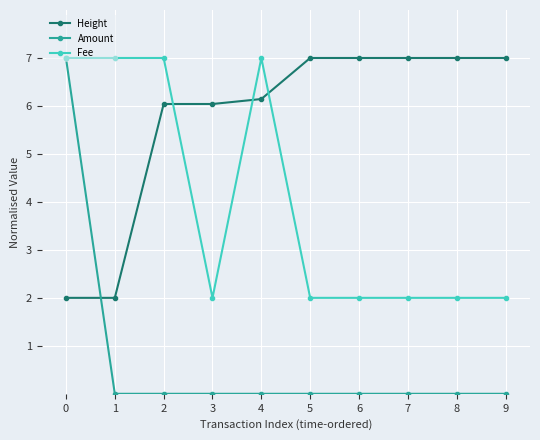

The Fee series shows 2.0 at 3. True or false?

True